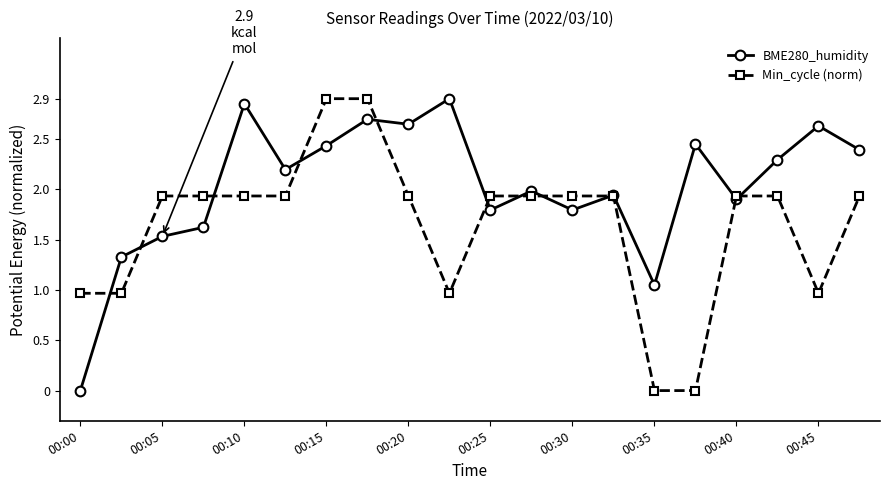

What is the value of the BME280_humidity point at the 4th from the left?

1.6